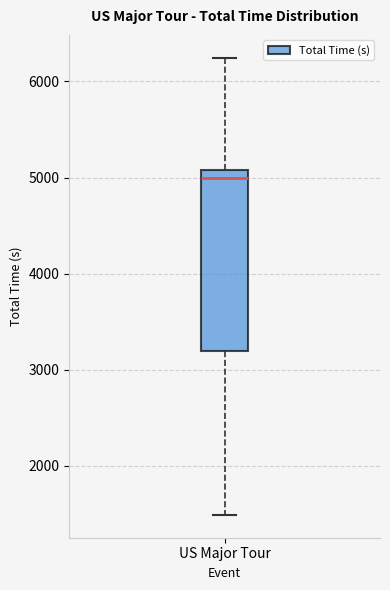

Transcribe this box plot: give where the median line is, the range the box spans, and where the two whiskers end, as read against the y-axis. The values are not printed on the chart, so give them approximately, as read against the axis.

median 5000, box 3200 to 5100, whiskers 1500 to 6200